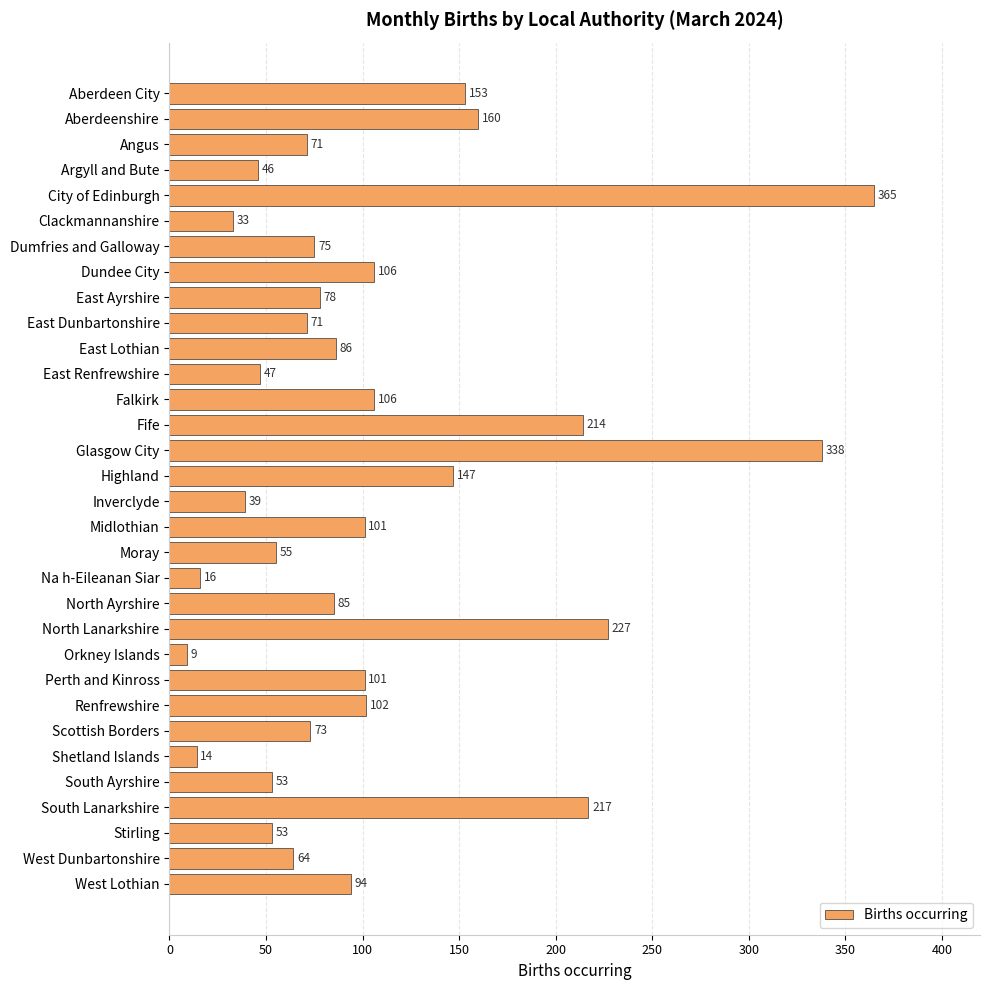

At which category does the chart reach its peak across all series?

City of Edinburgh